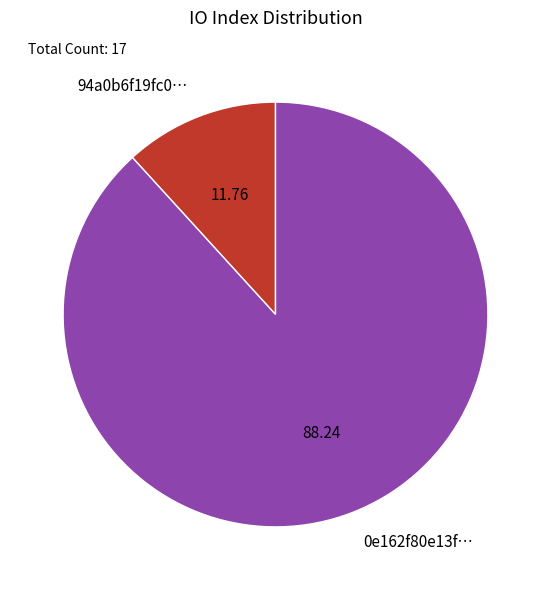

Is there any slice that represents more than half of the pie?

Yes